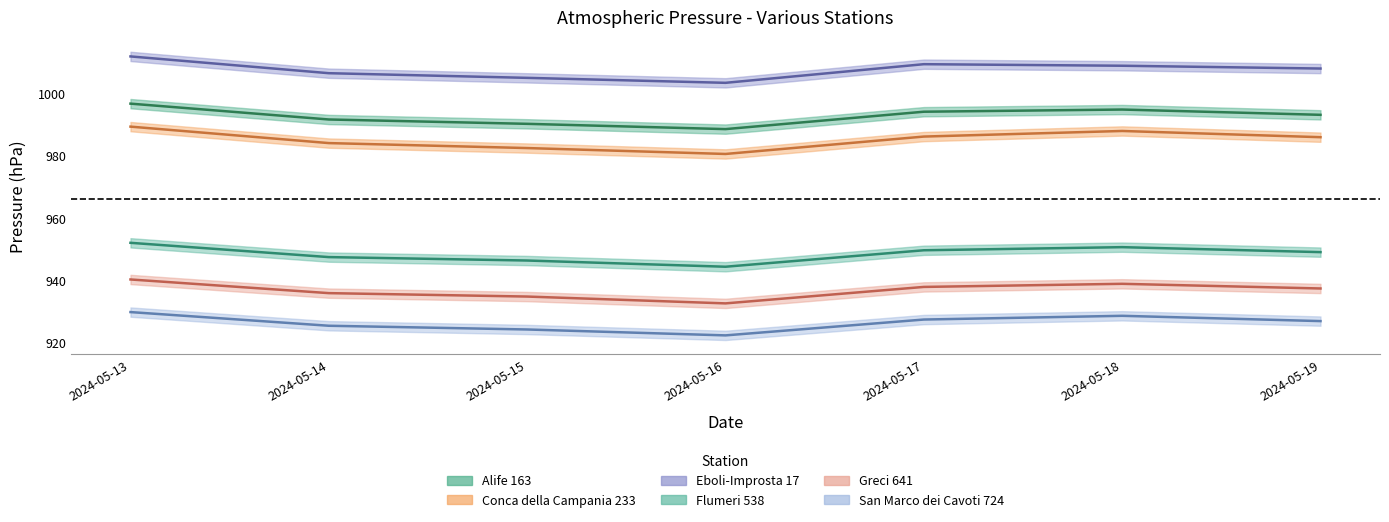

True or false: Greci 641 has more than 0 points higher than both neighbors.

True